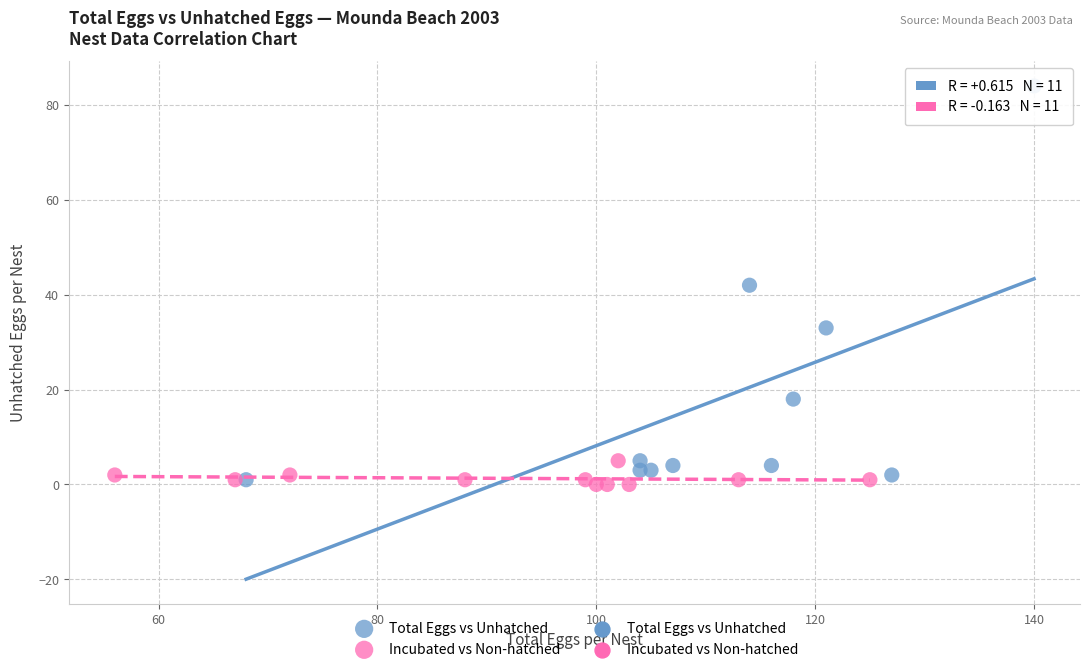

Which series contains the highest Y value?

Total Eggs vs Unhatched